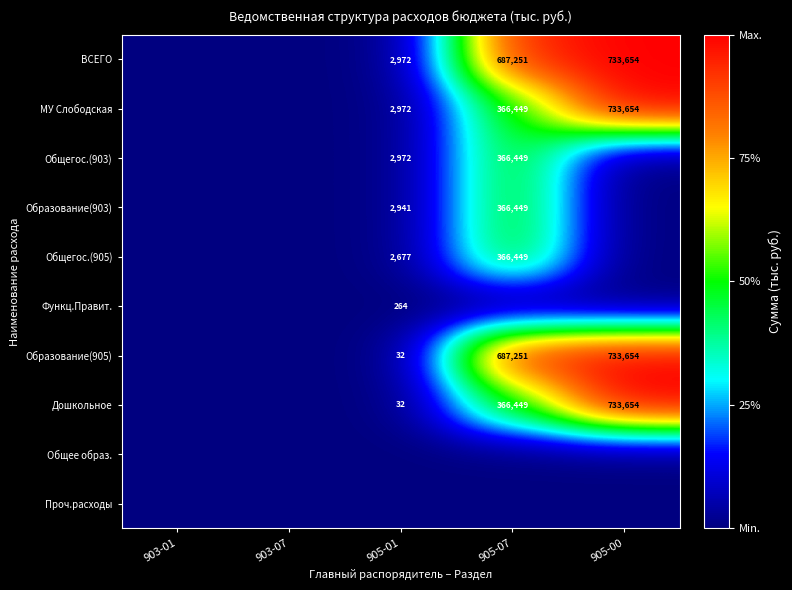

What is the sum of the Дошкольное values at 905-07 and 905-01?

366481